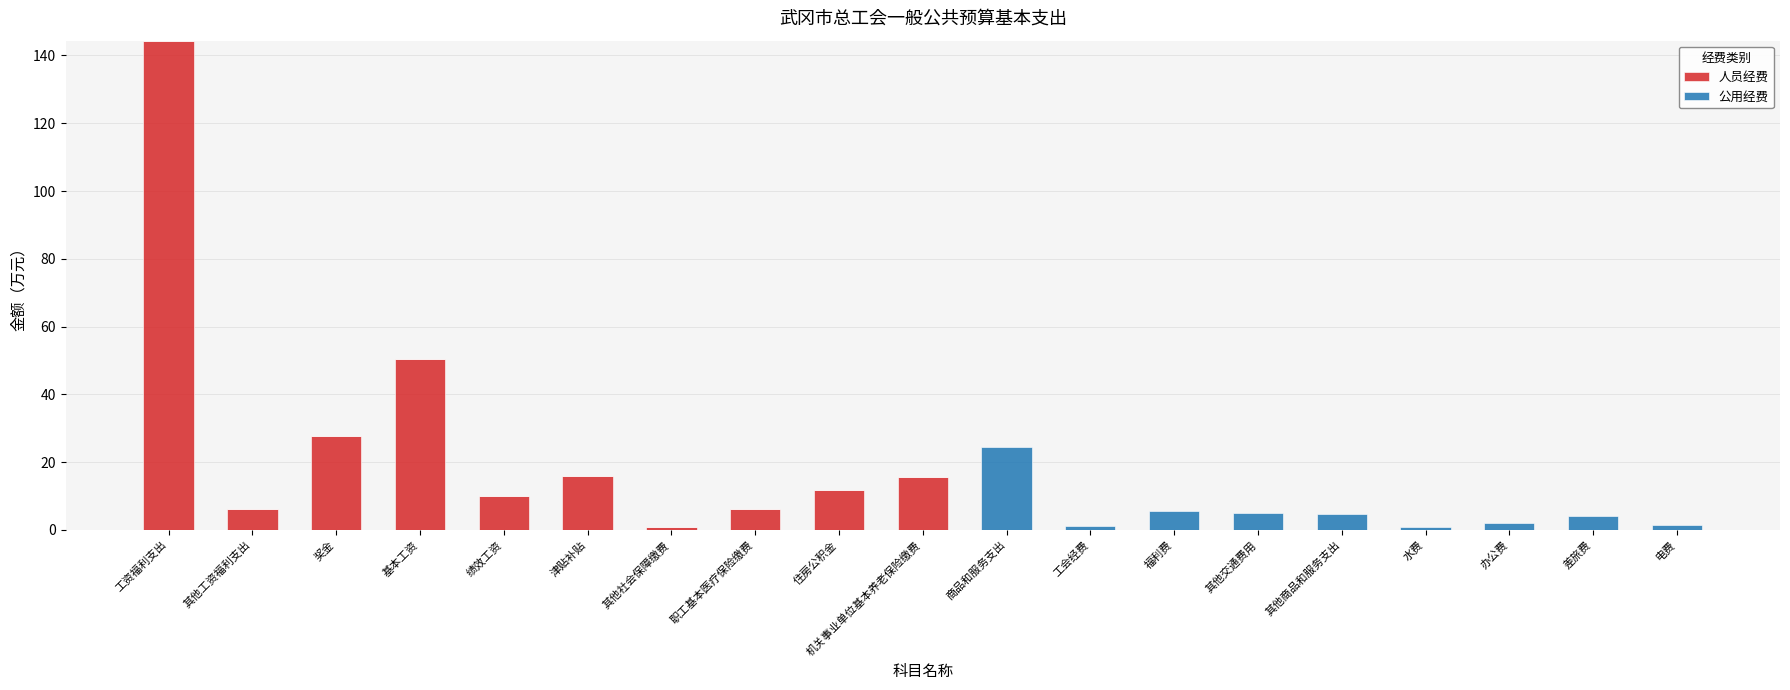

At which category is the sum across all series the highest?

工资福利支出